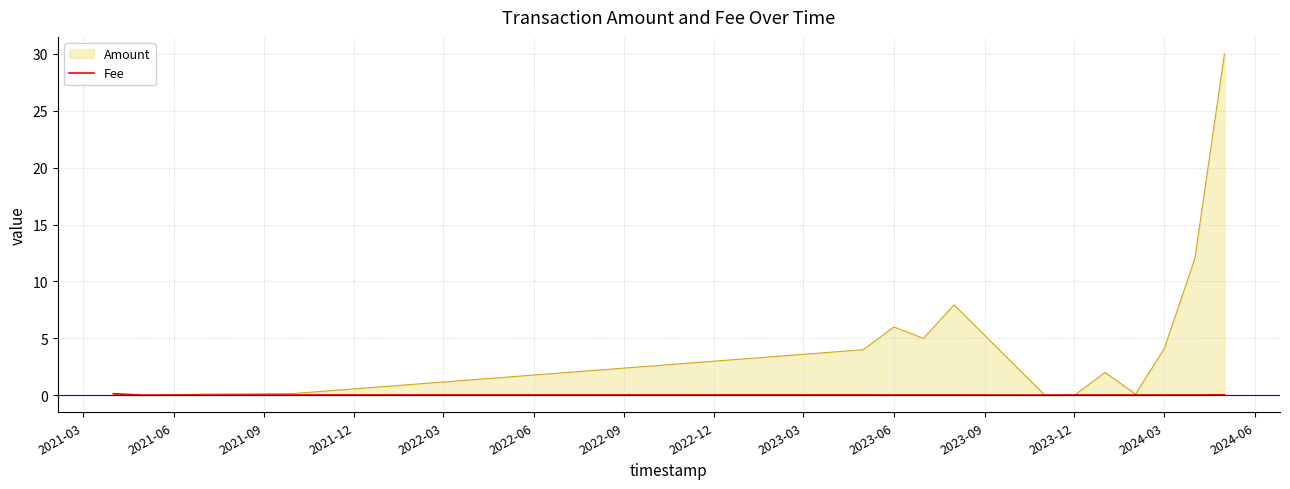

What is the greatest value displayed?

30.0